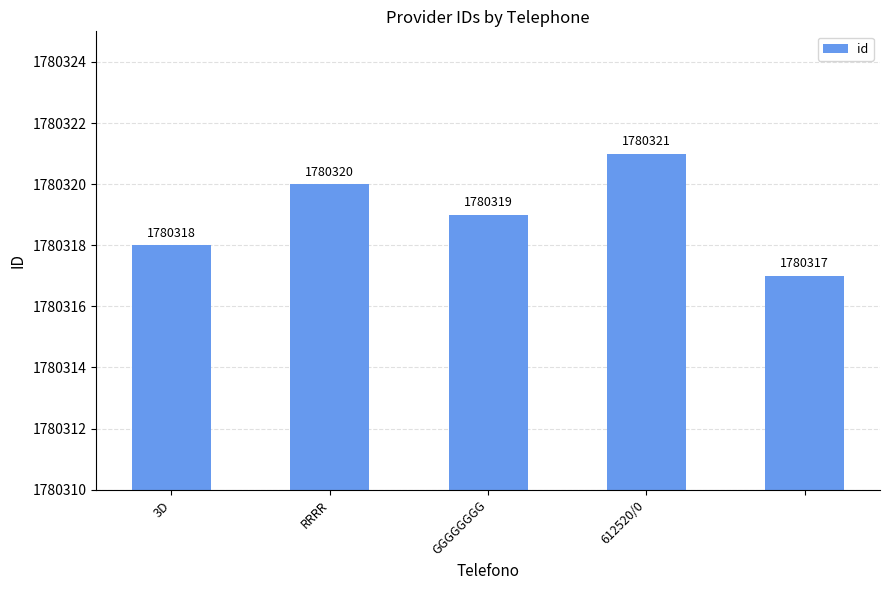

What is the average value?

1780319